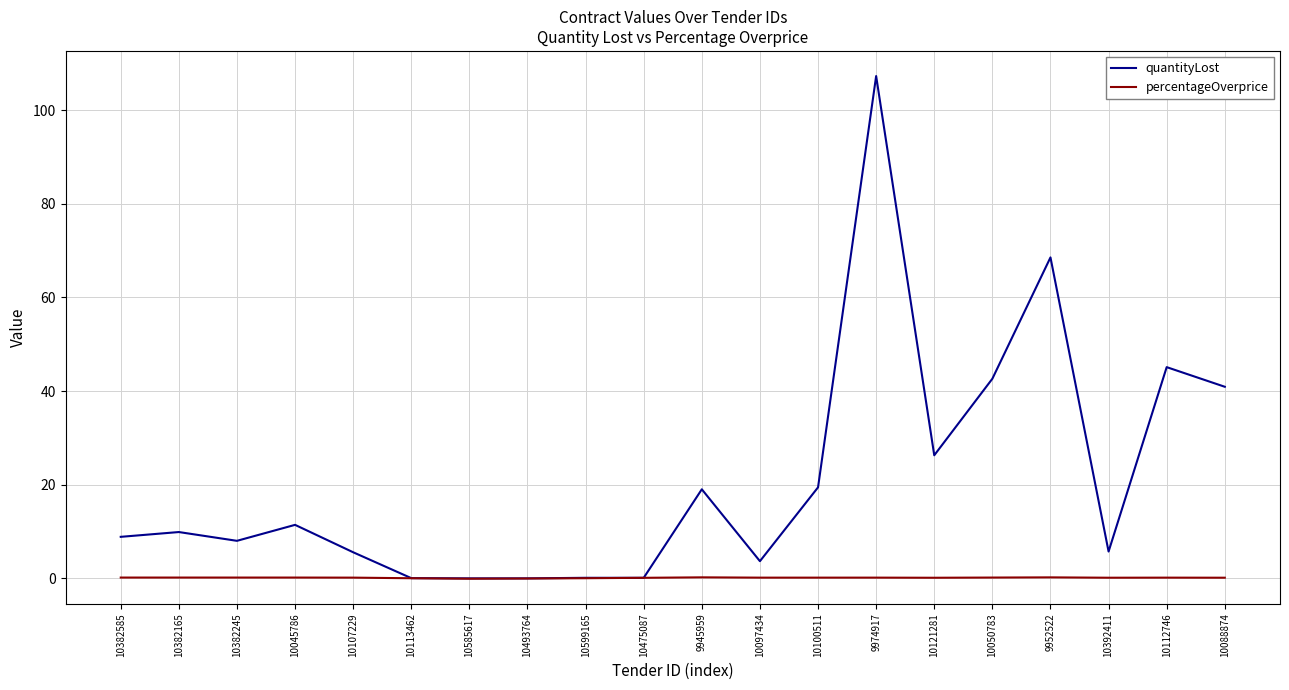

Which series has the widest spread of values?

quantityLost